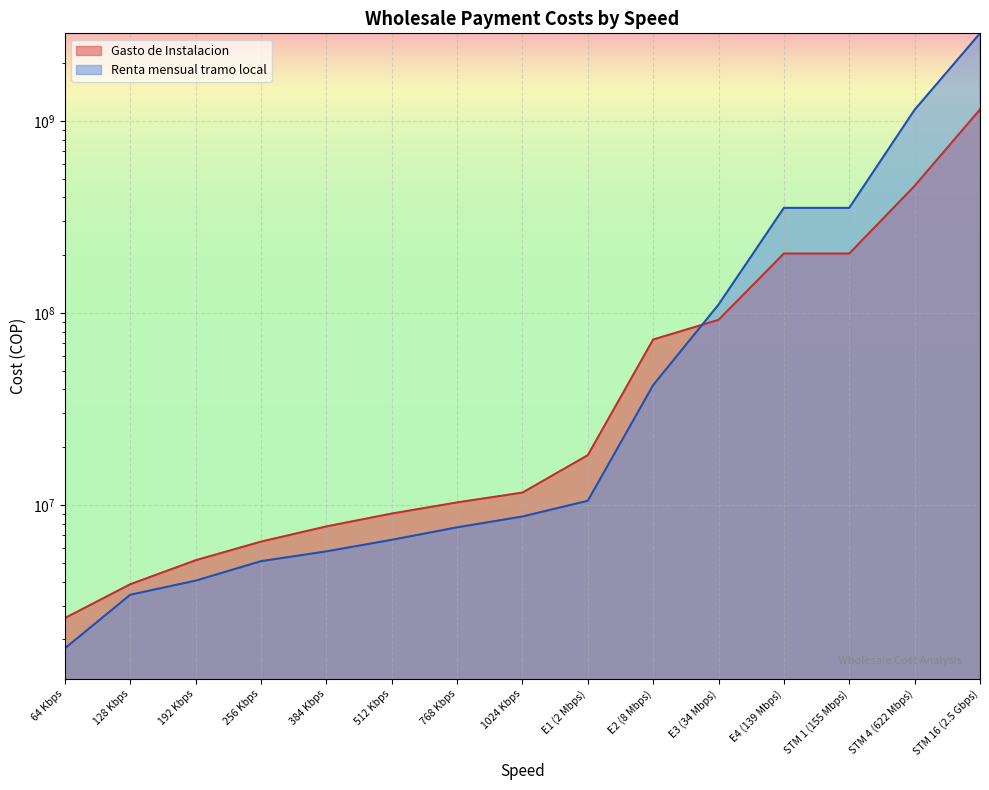

Which series has the largest range (max minus min)?

Renta mensual tramo local